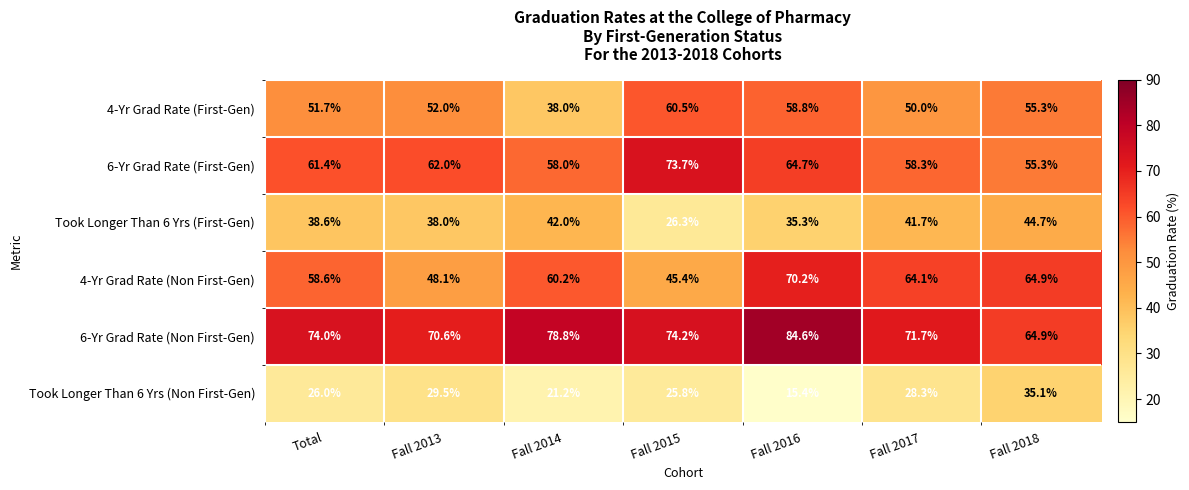

Rank the series at Total from highest to lowest value.

6-Yr Grad Rate (Non First-Gen), 6-Yr Grad Rate (First-Gen), 4-Yr Grad Rate (Non First-Gen), 4-Yr Grad Rate (First-Gen), Took Longer Than 6 Yrs (First-Gen), Took Longer Than 6 Yrs (Non First-Gen)